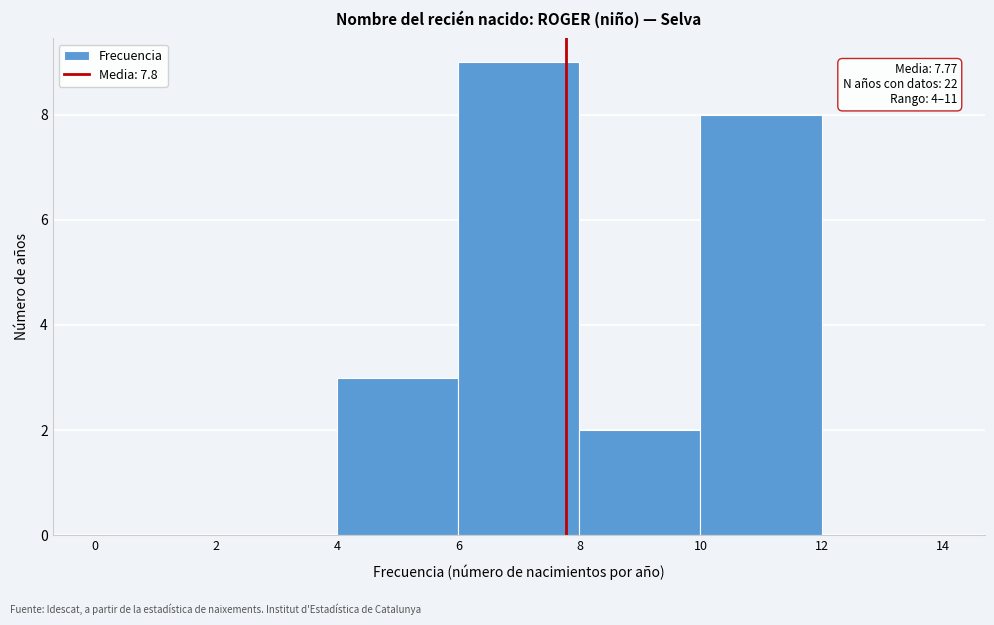

Which range on the x-axis has the tallest bar?

6 to 8